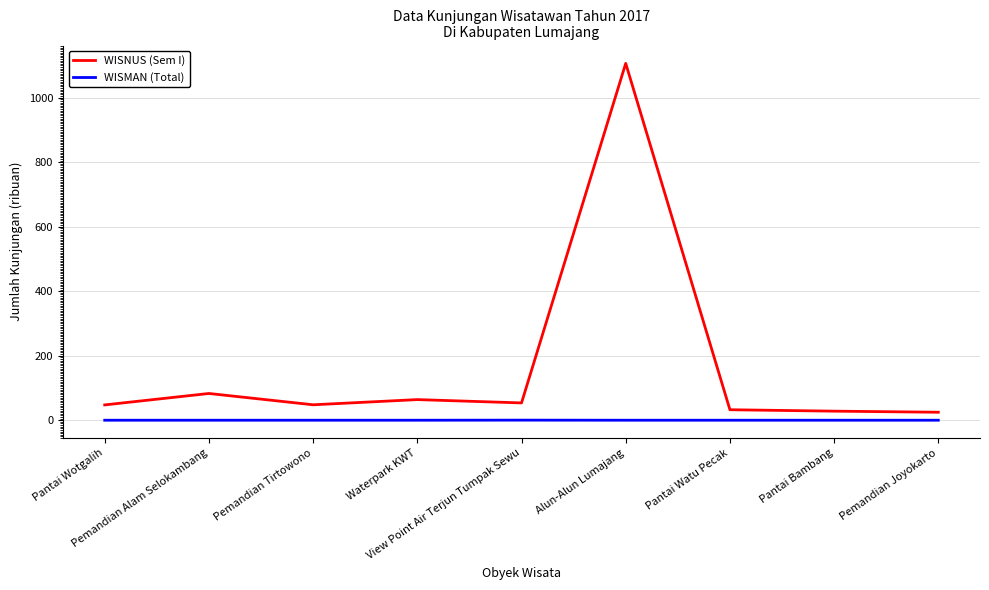

True or false: WISMAN (Total) has a value of 0.0 at Pantai Wotgalih.

True